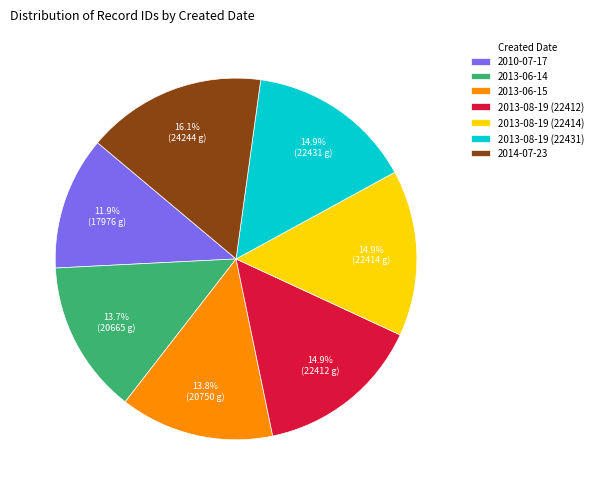

Is it true that 2014-07-23 is 23% of the pie?

False